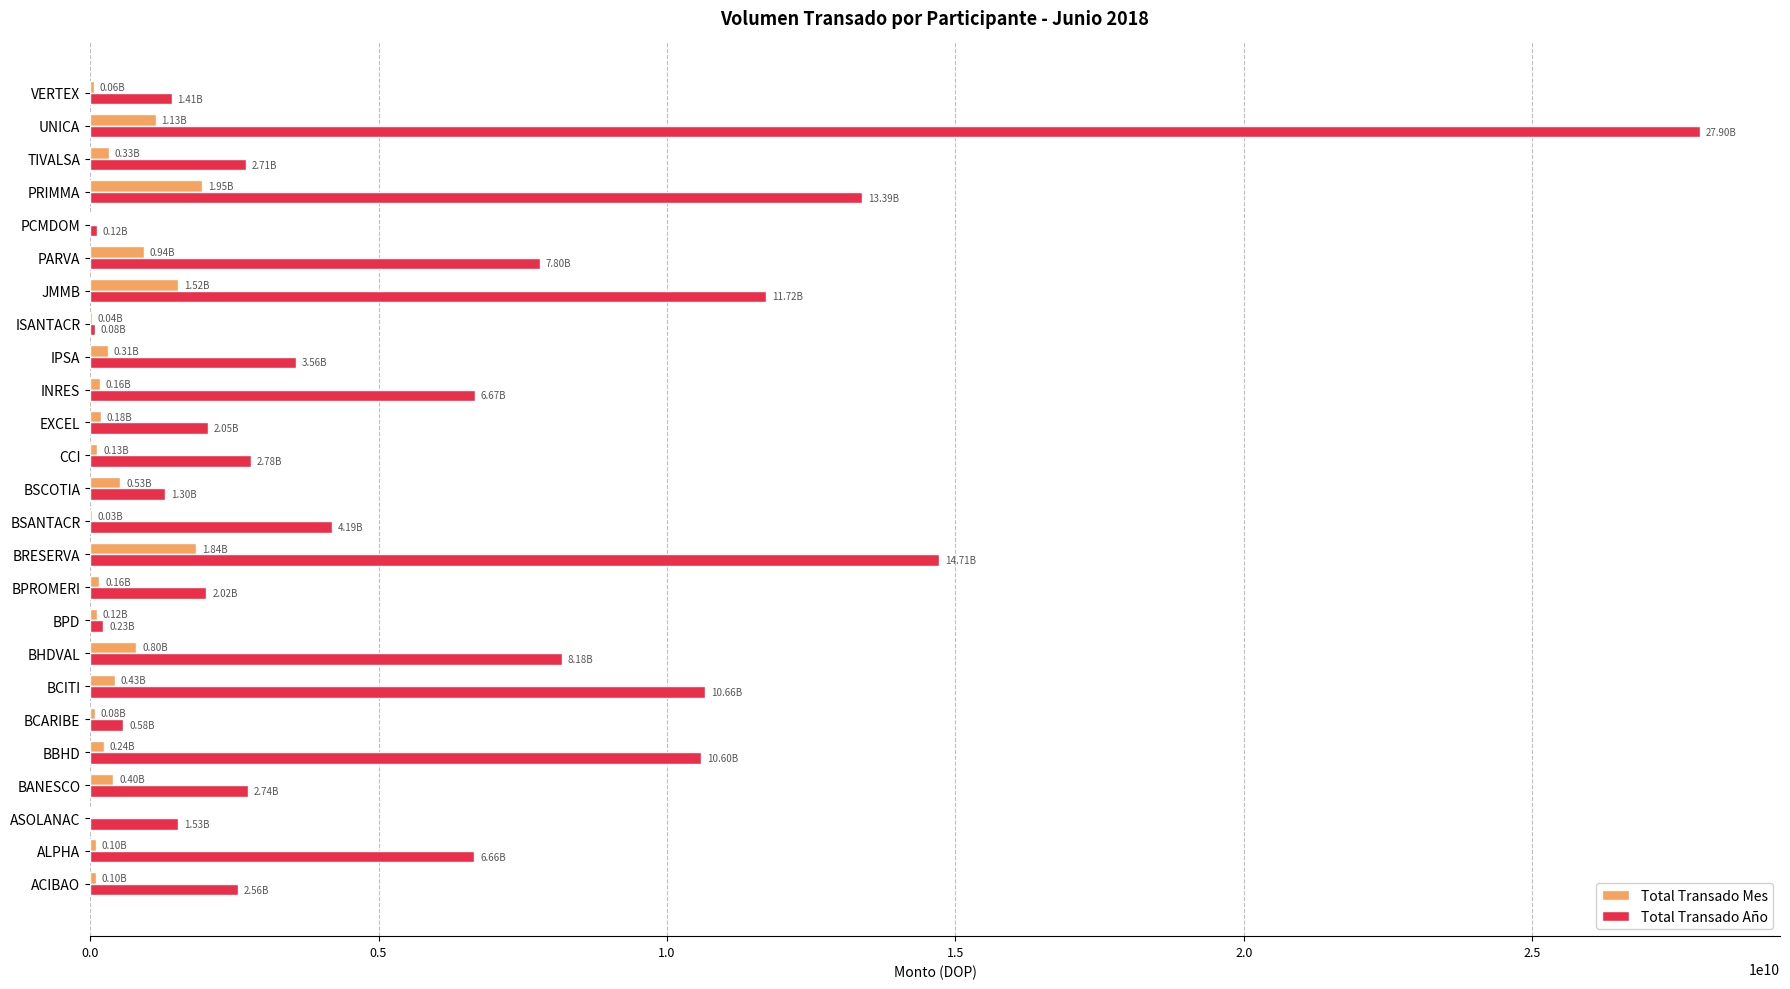

How many values in the Total Transado Año series exceed 2783935631?

13